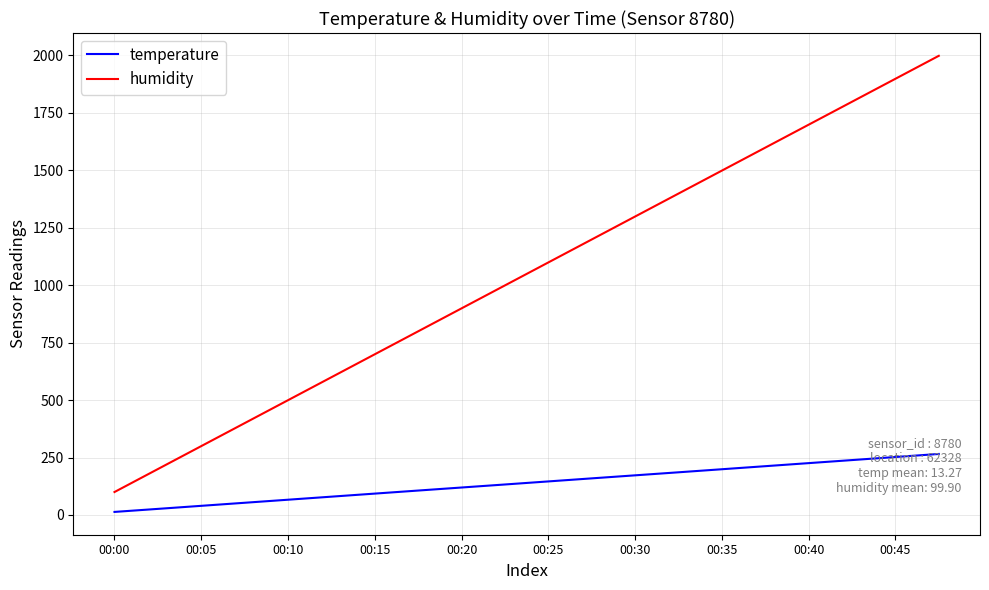

True or false: humidity and temperature intersect in this chart.

False